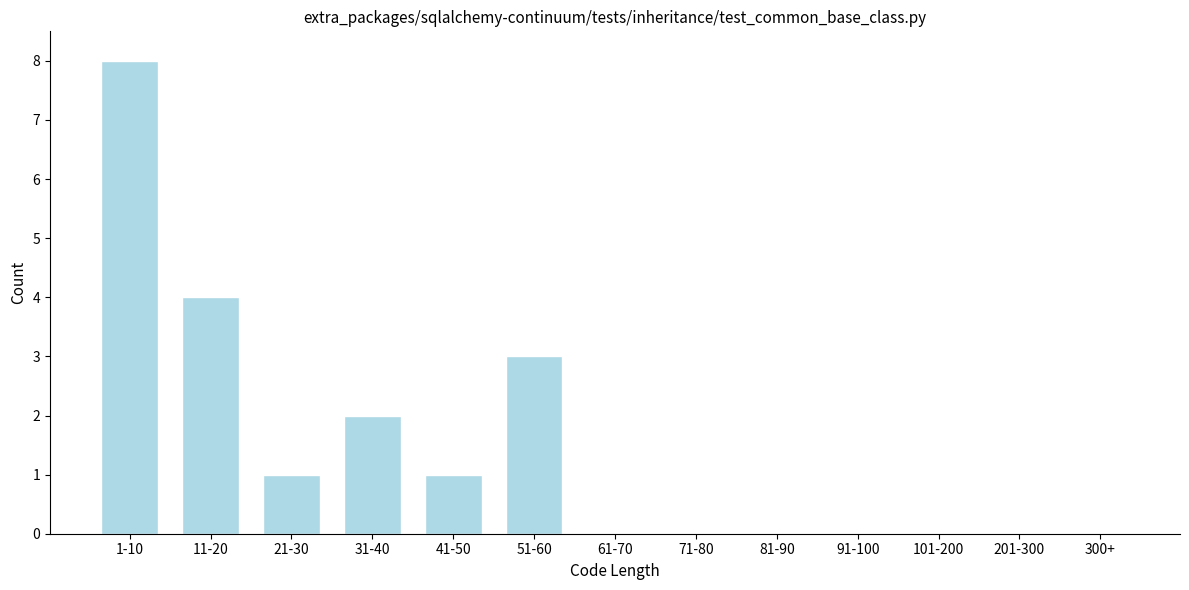

Reading left to right, what are all the values shown in this chart?

1-10=8	11-20=4	21-30=1	31-40=2	41-50=1	51-60=3	61-70=0	71-80=0	81-90=0	91-100=0	101-200=0	201-300=0	300+=0